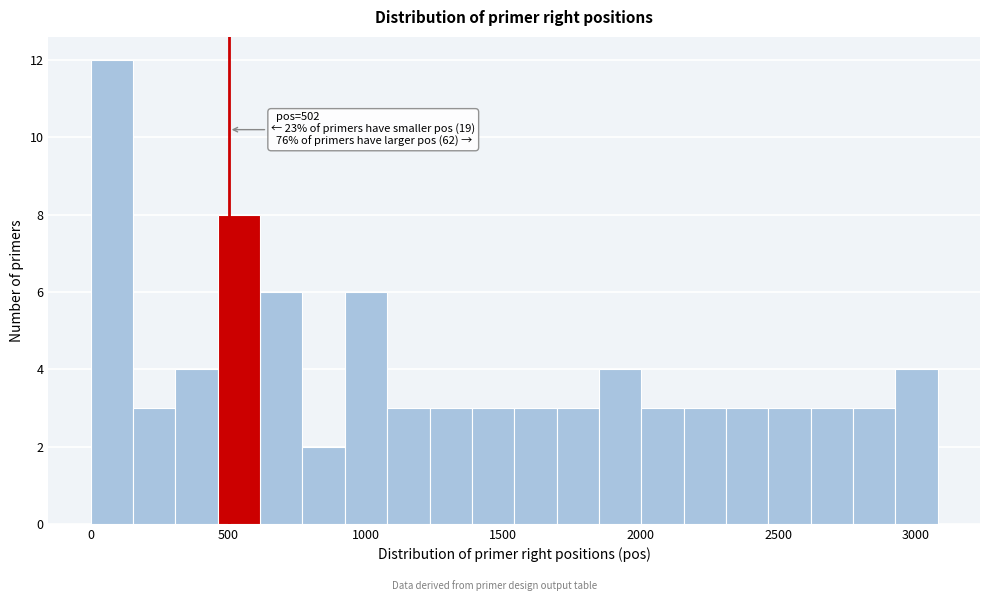

Read against the x-axis, roughly where is the centre of the tallest bar?

100